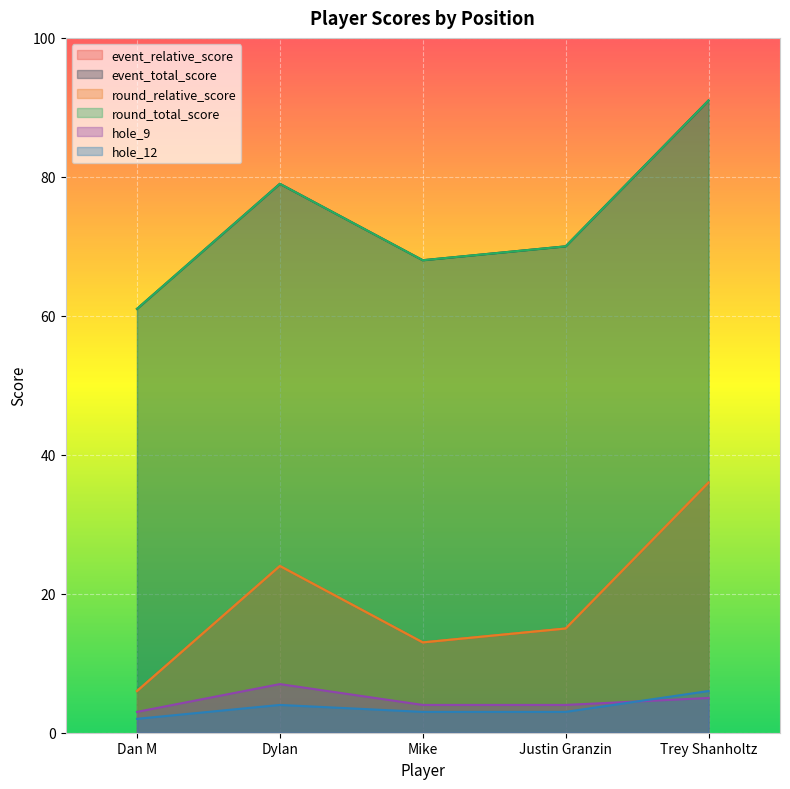

What is the difference between the highest and lowest values at Trey Shanholtz?

86